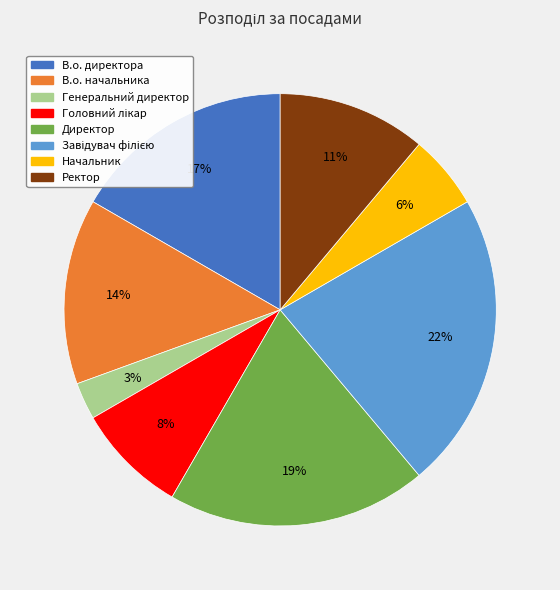

How many segments does this pie chart have?

8